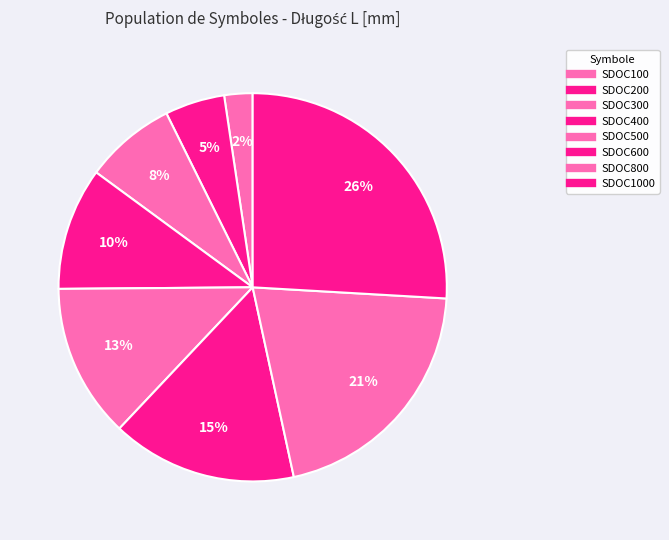

How many segments does this pie chart have?

8